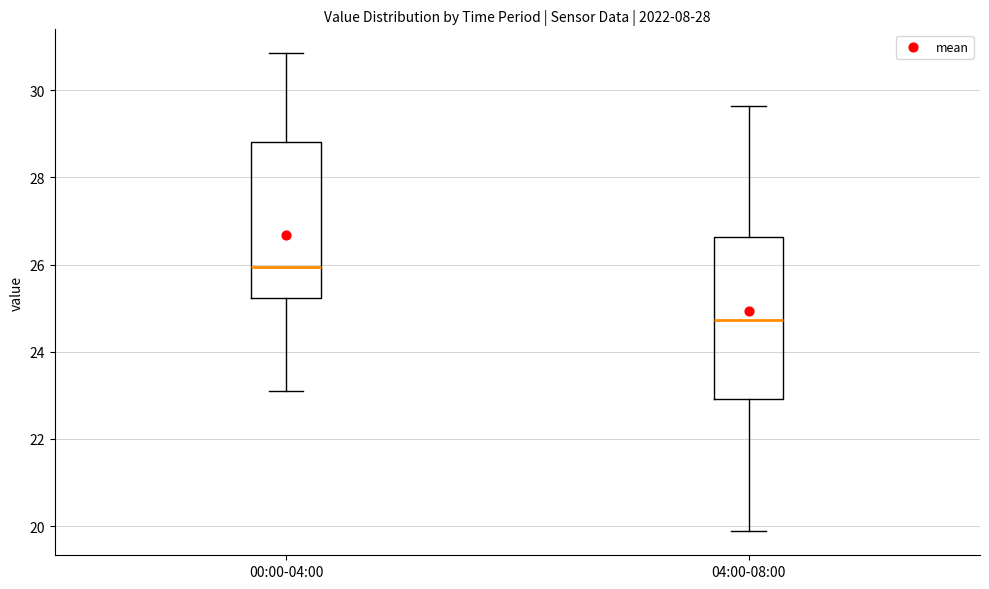

Reading left to right, transcribe this box plot: for each box, give where its median line is, the range the box spans, and where its two whiskers end, as read against the y-axis. The values are not printed on the chart, so give them approximately, as read against the axis.

00:00-04:00: median 26.0, box 25.2 to 28.8, whiskers 23.2 to 30.8
04:00-08:00: median 24.8, box 23.0 to 26.6, whiskers 19.8 to 29.6